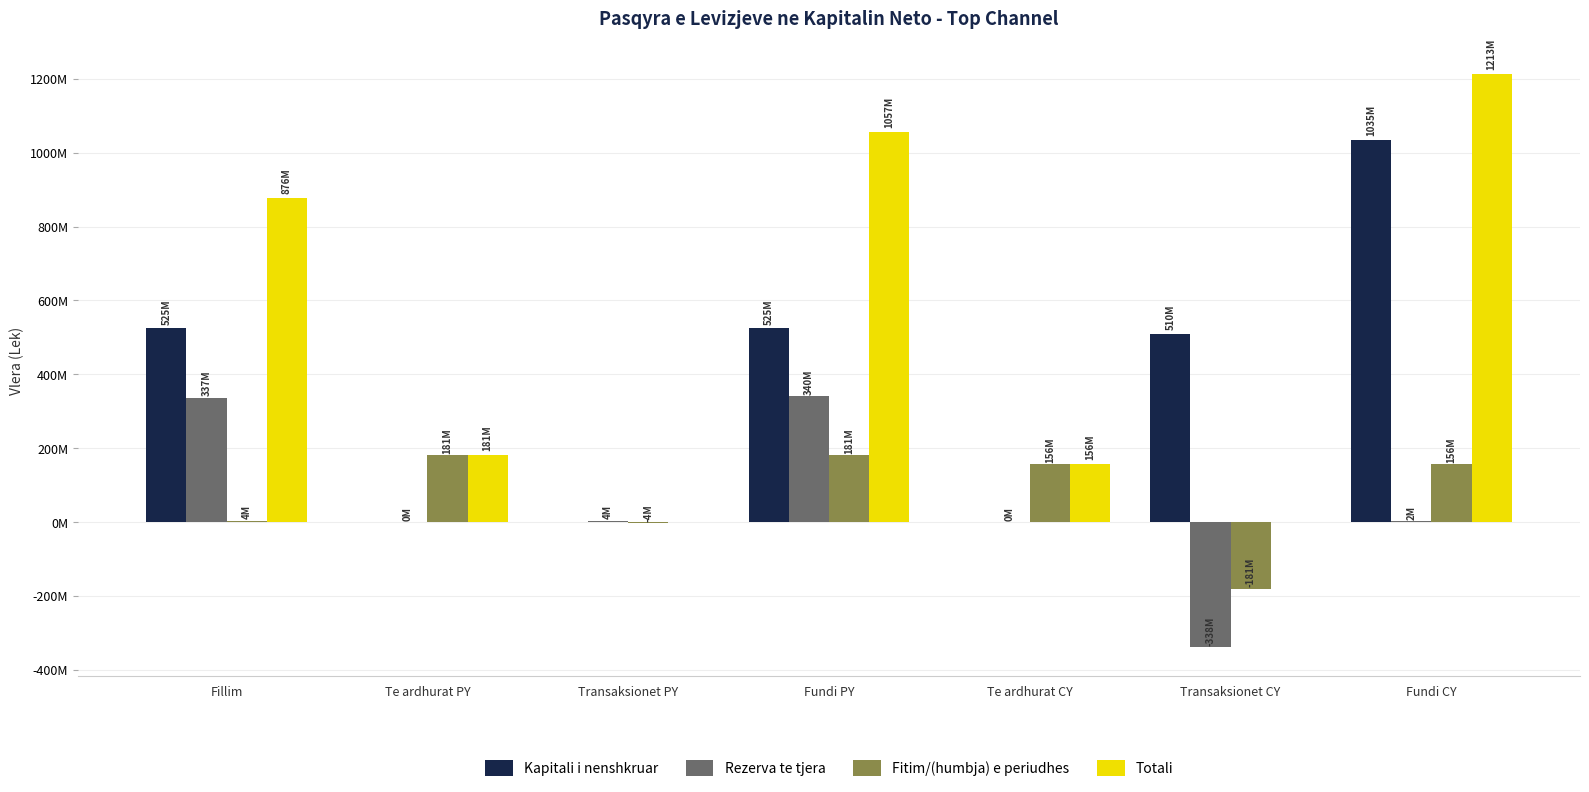

What is the label of the 1st bar from the right?

Fundi CY